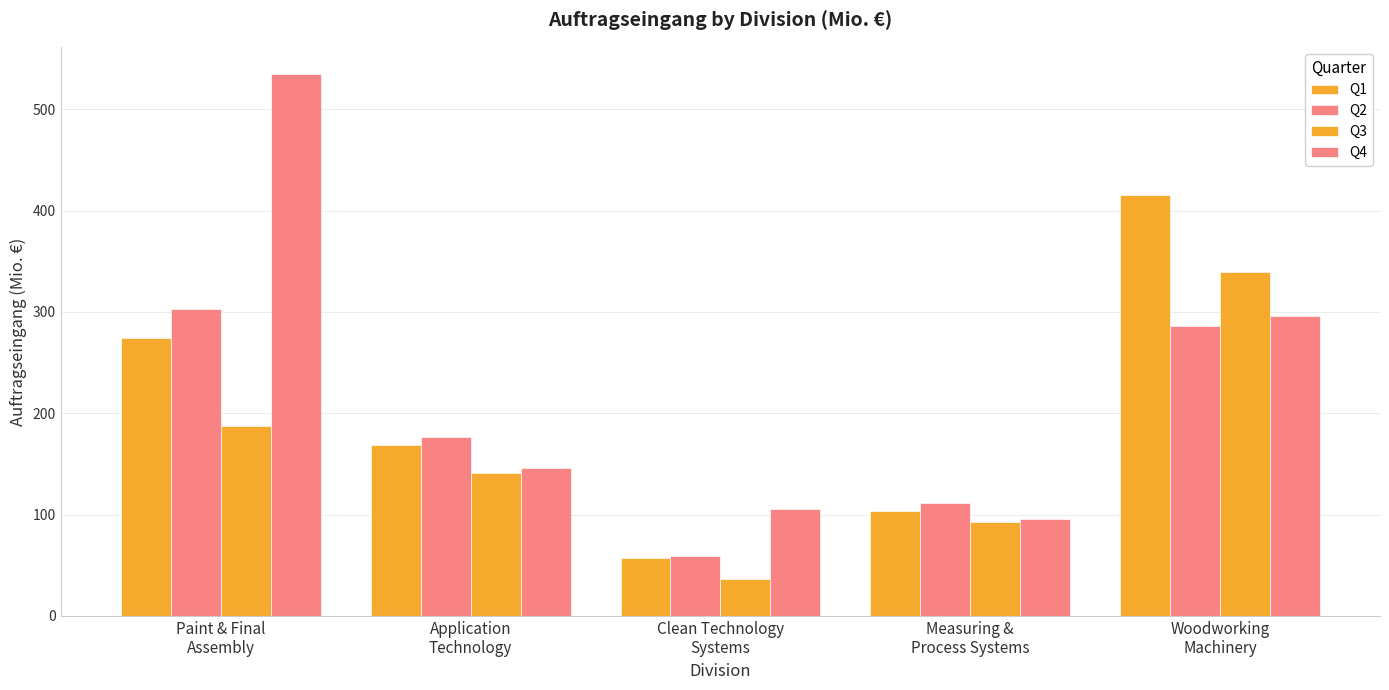

Count the number of data series in this chart.

4